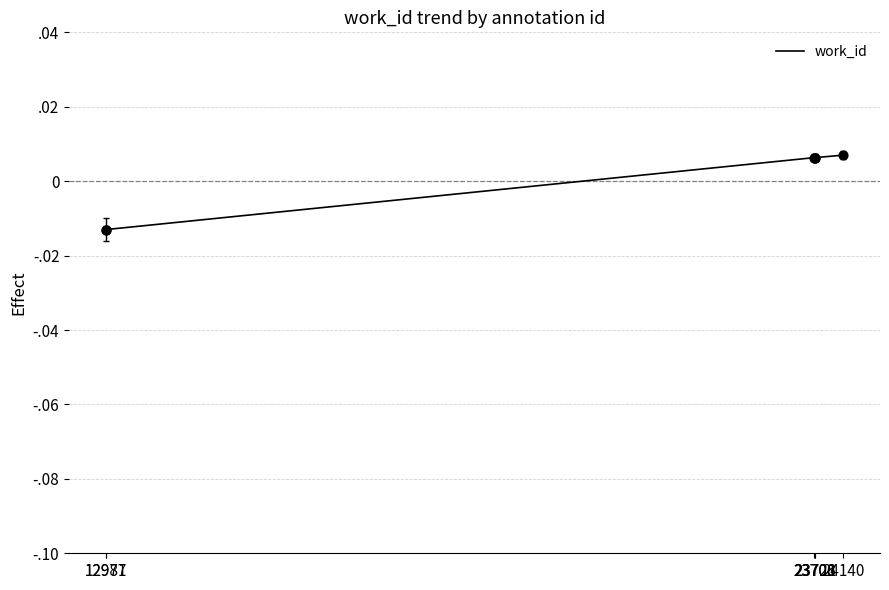

Between 12977 and 23721, which is larger?

23721